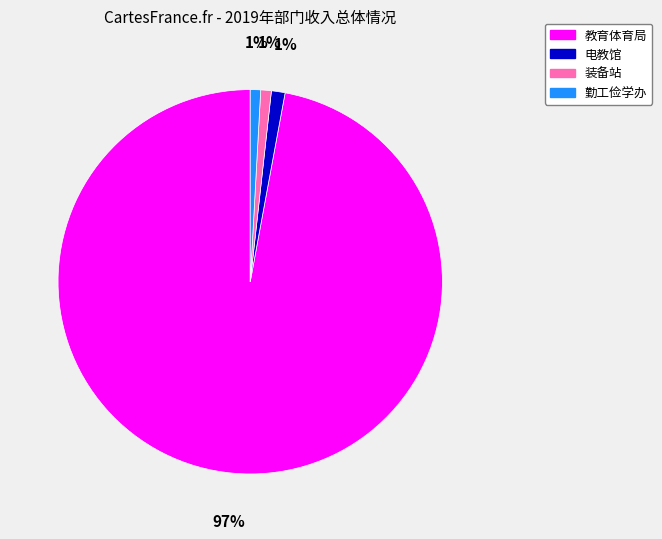

Is there a majority slice in this chart?

Yes